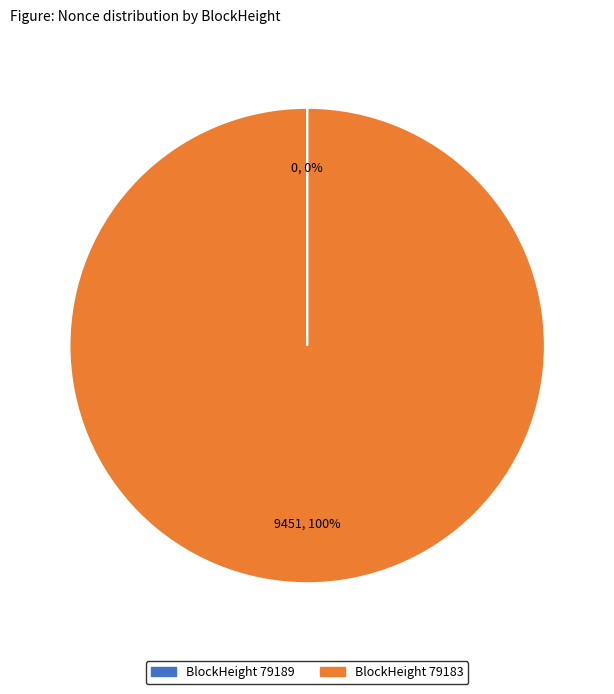

To the nearest percent, what is the difference between the largest and smallest slice percentages?

100%